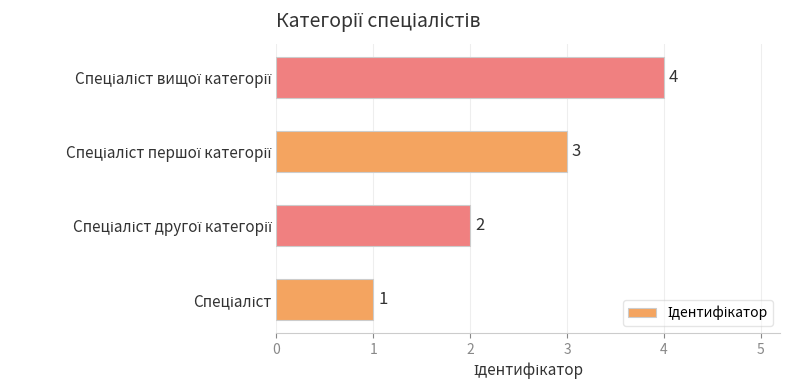

What is the maximum value shown in the chart?

4